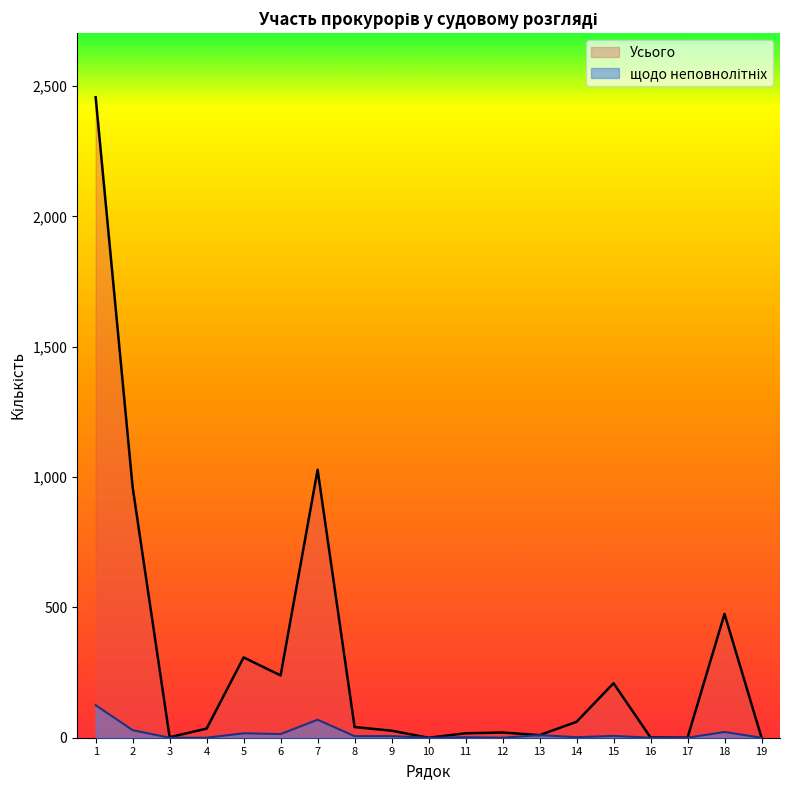

What is the total value across all series at 2?

990